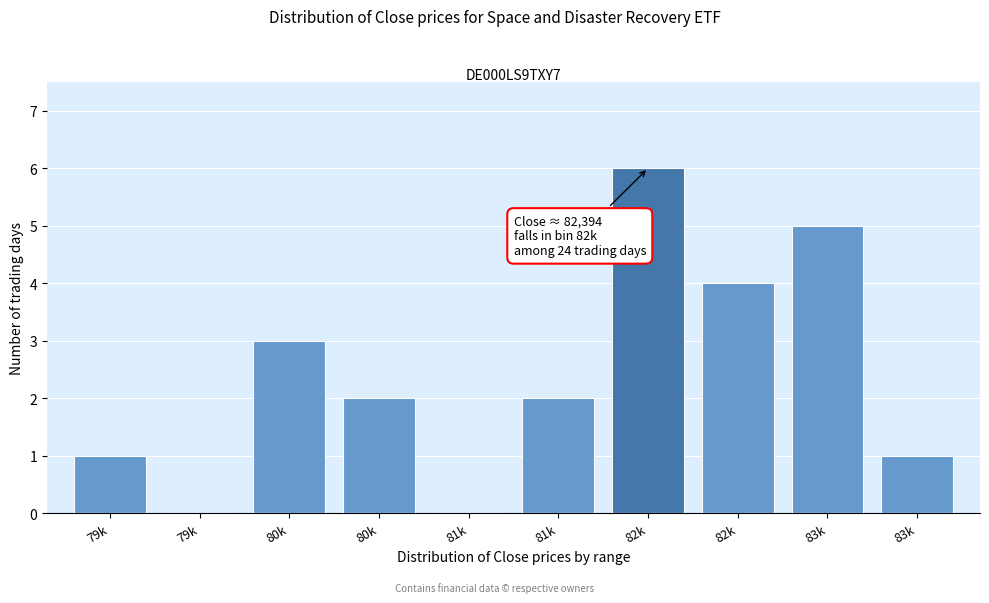

How many categories are shown in the chart?

10